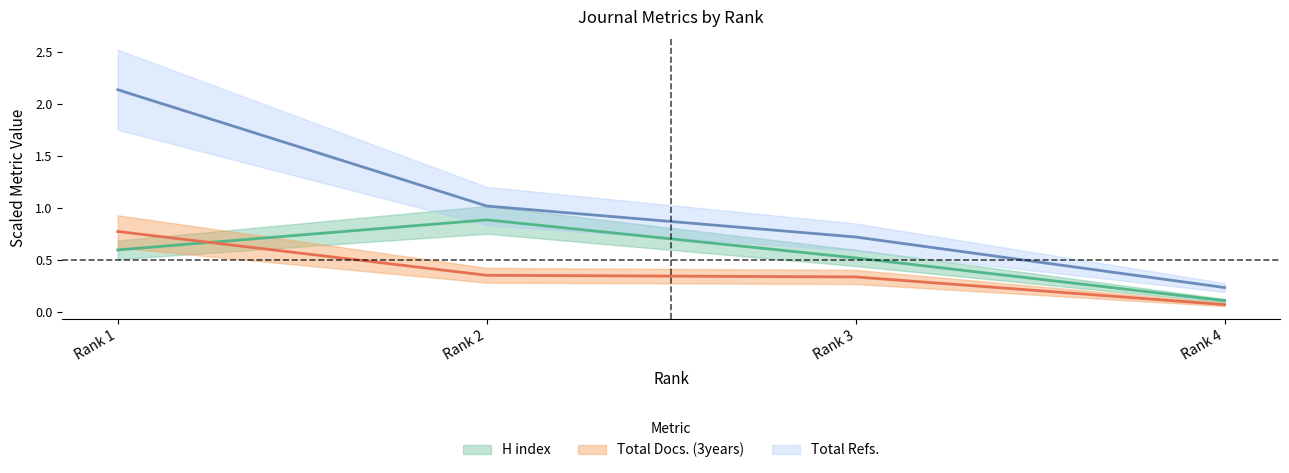

List the labels in order of H index value, smallest first.

Rank 4, Rank 3, Rank 1, Rank 2